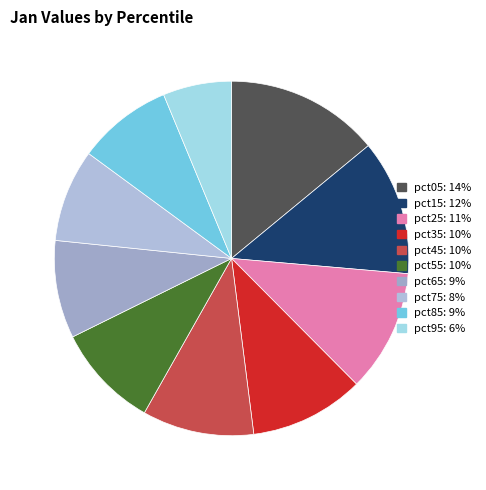

Does pct45 account for over 50% of the chart?

No